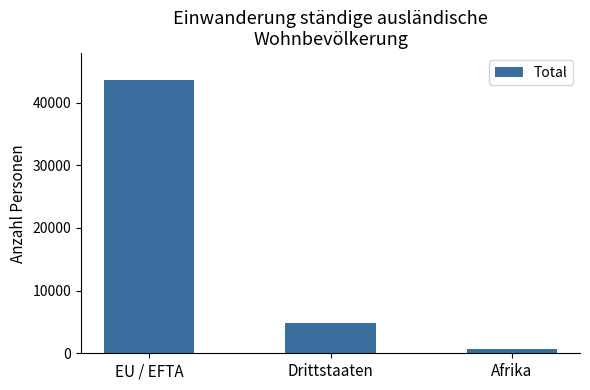

What is the label of the 2nd bar from the left?

Drittstaaten